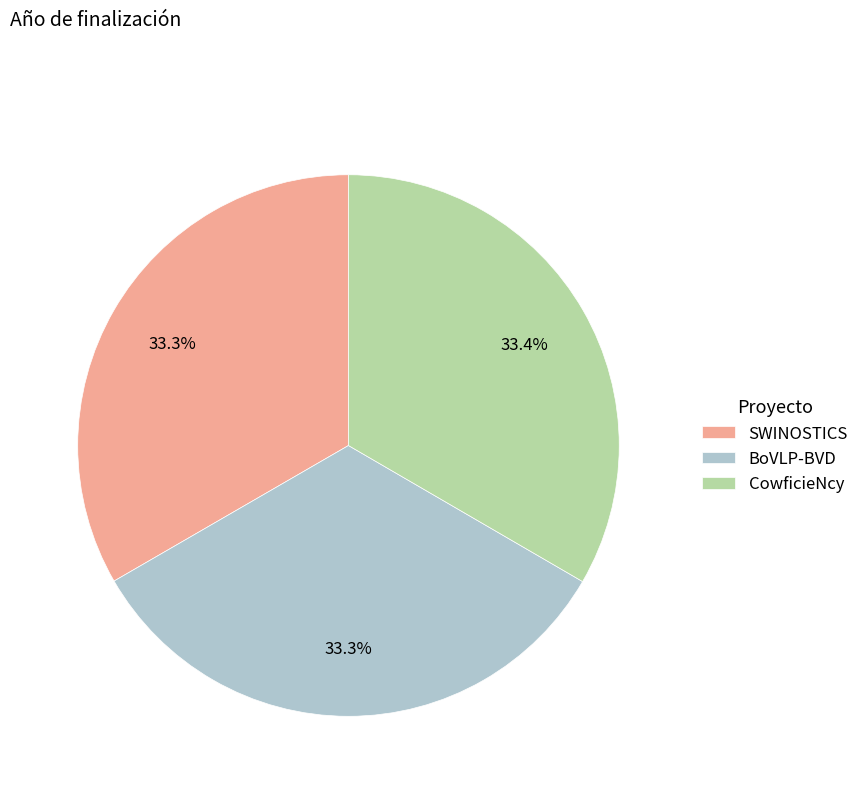

Does any single category account for the majority?

No